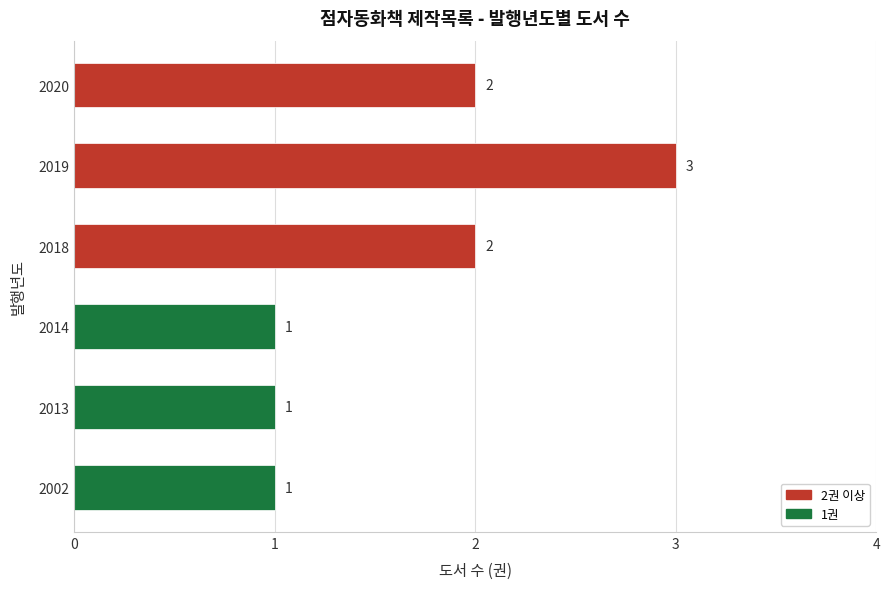

How many data points does each series have?

6